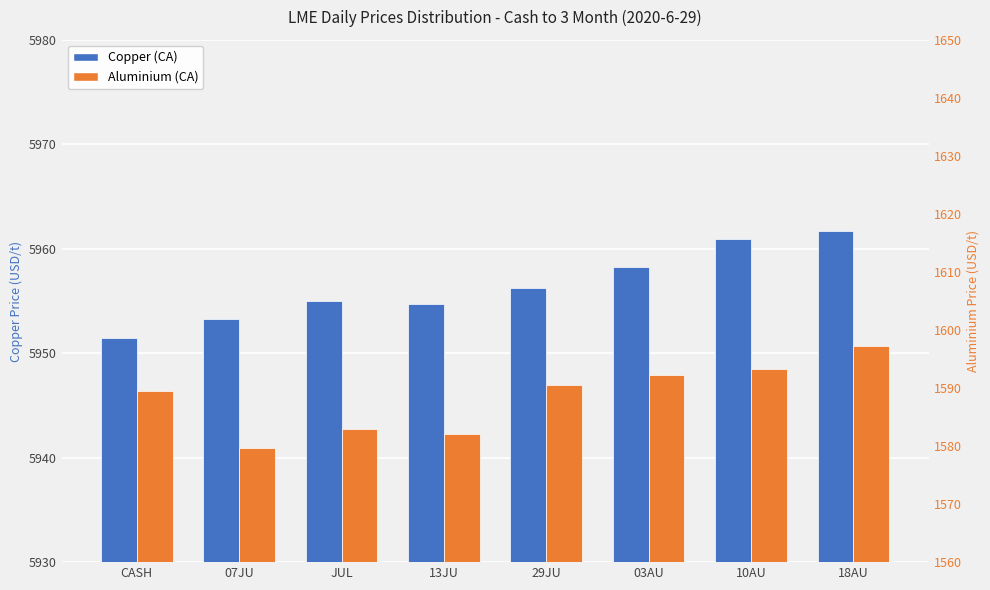

Reading right to left, list all the values displayed in this chart.

Copper (CA): 18AU=5961.8	10AU=5961.0	03AU=5958.2	29JU=5956.2	13JU=5954.8	JUL=5955.0	07JU=5953.2	CASH=5951.5
Aluminium (CA): 18AU=1597.2	10AU=1593.3	03AU=1592.2	29JU=1590.5	13JU=1582.0	JUL=1583.0	07JU=1579.8	CASH=1589.5